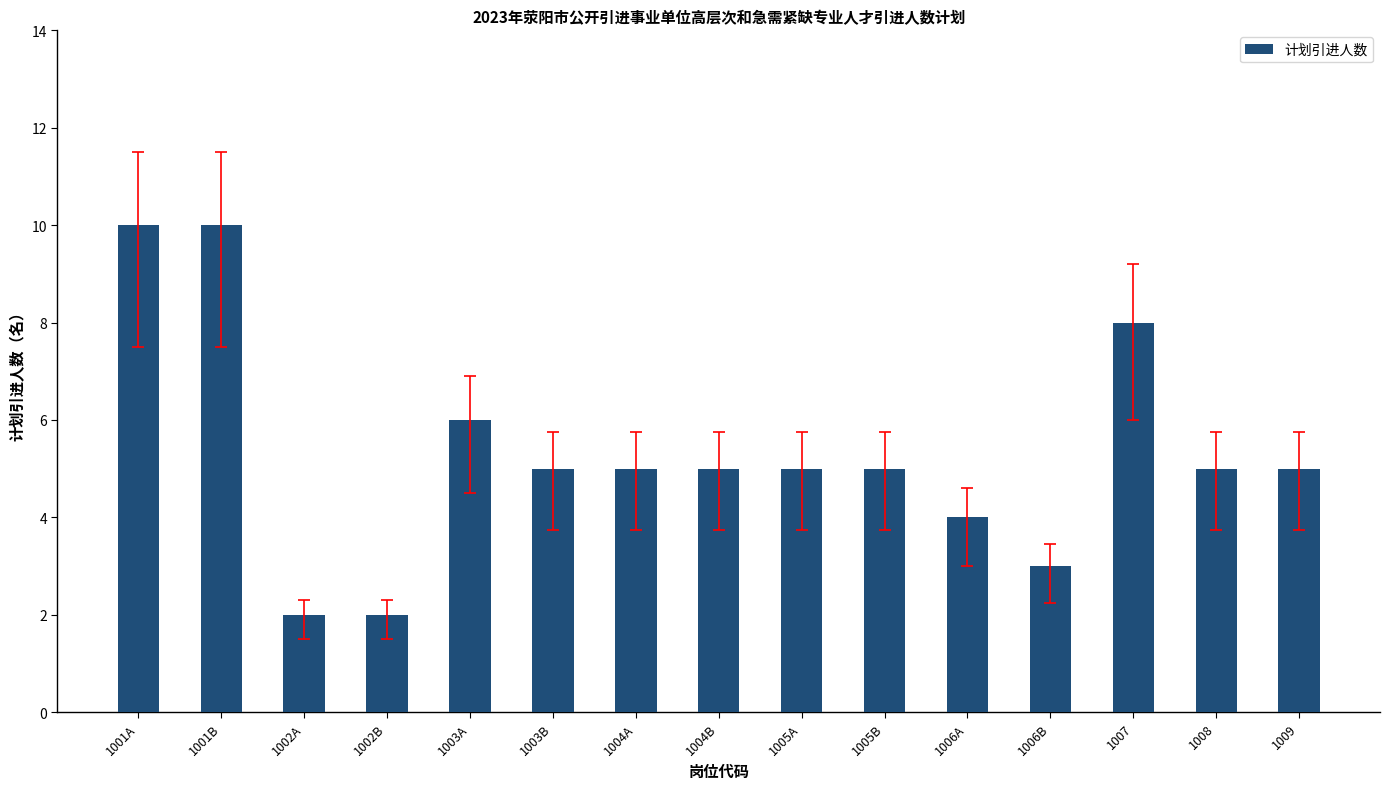

Are the bars horizontal?

No